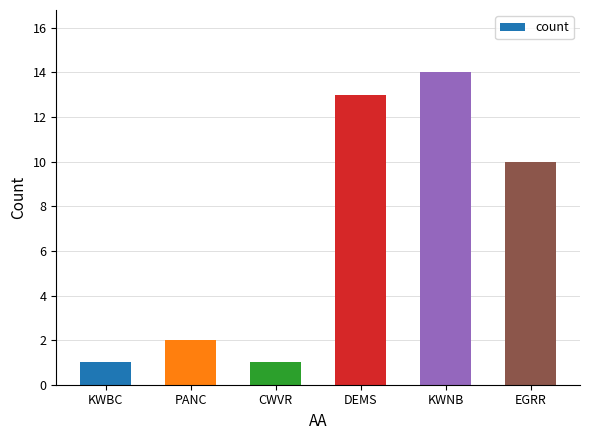

What is the label of the 5th bar from the left?

KWNB